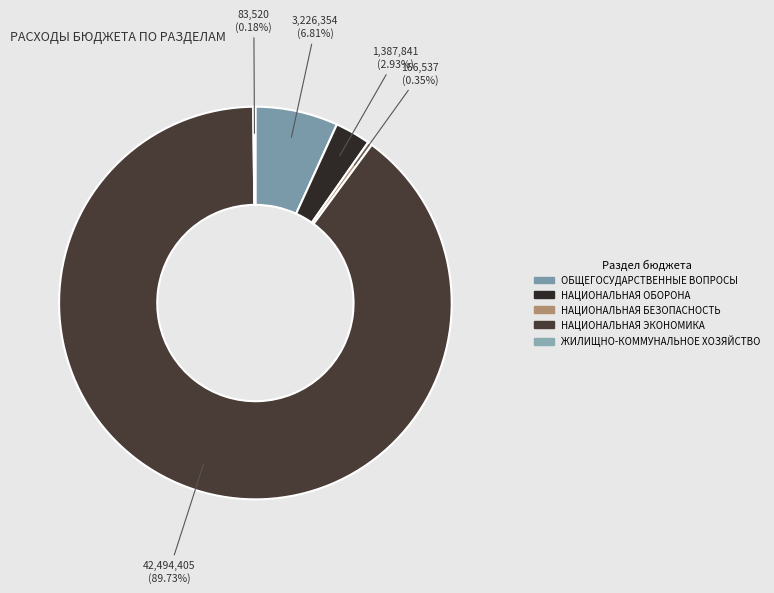

How many slices are in this pie chart?

5